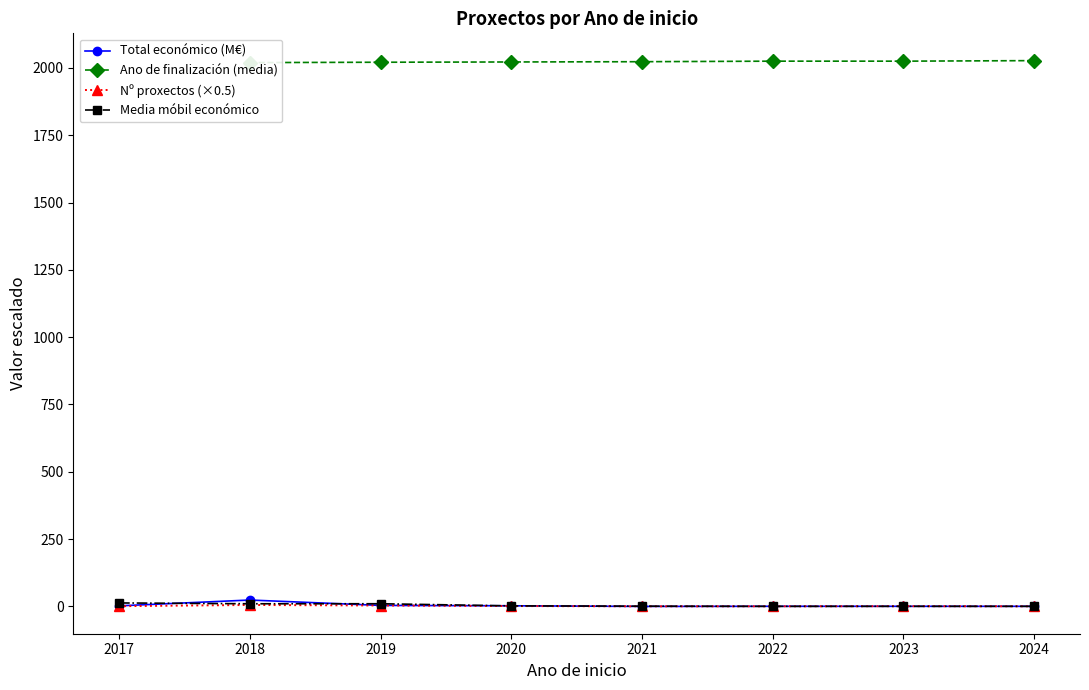

Read the Media móbil económico value at 2024.

0.5